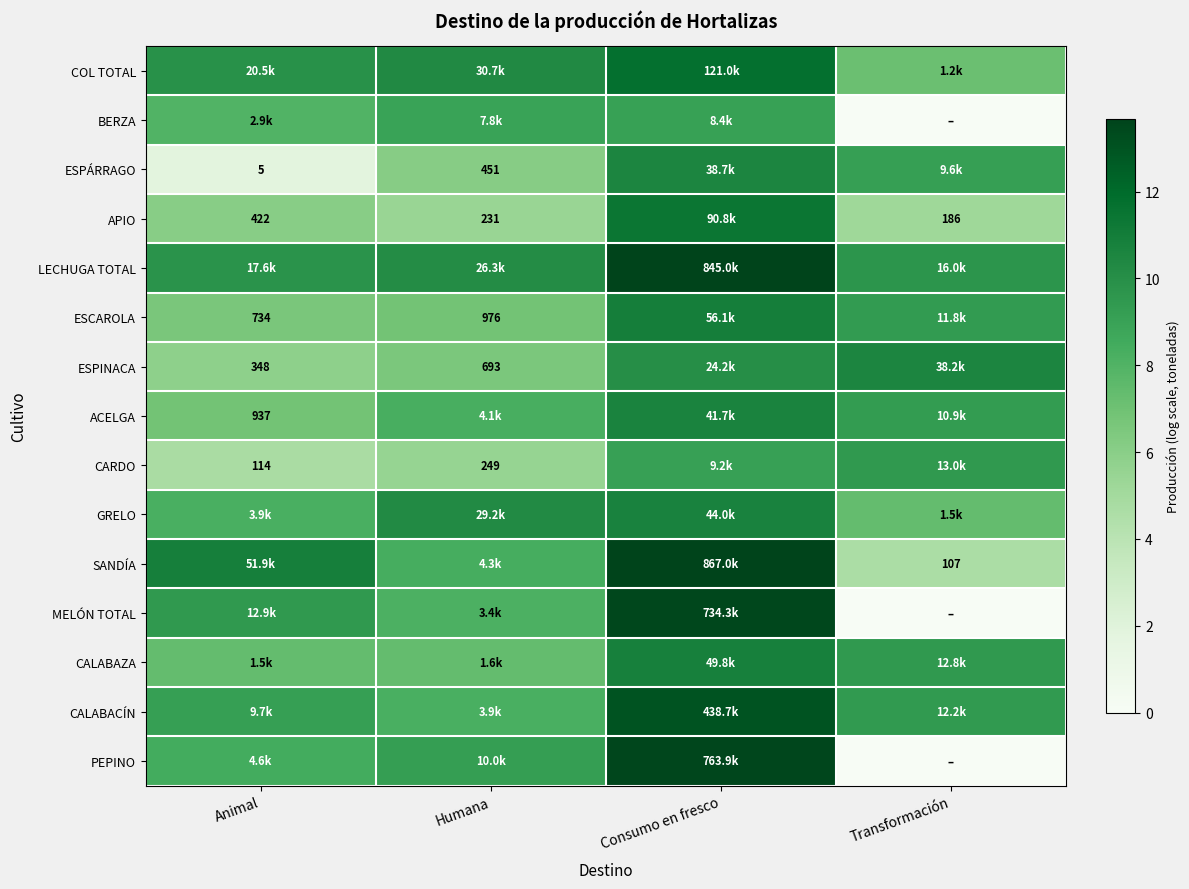

What is the spread (max minus min) of values at Transformación?

10.5